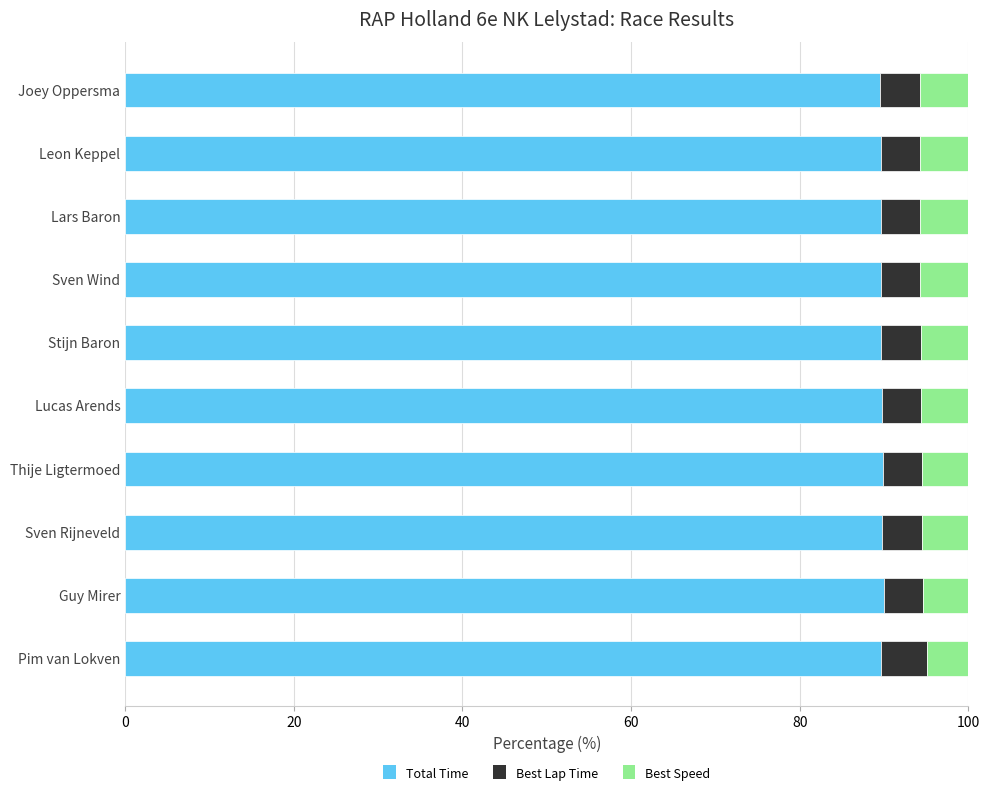

The Total Time series shows 147.8 at Pim van Lokven. True or false?

False